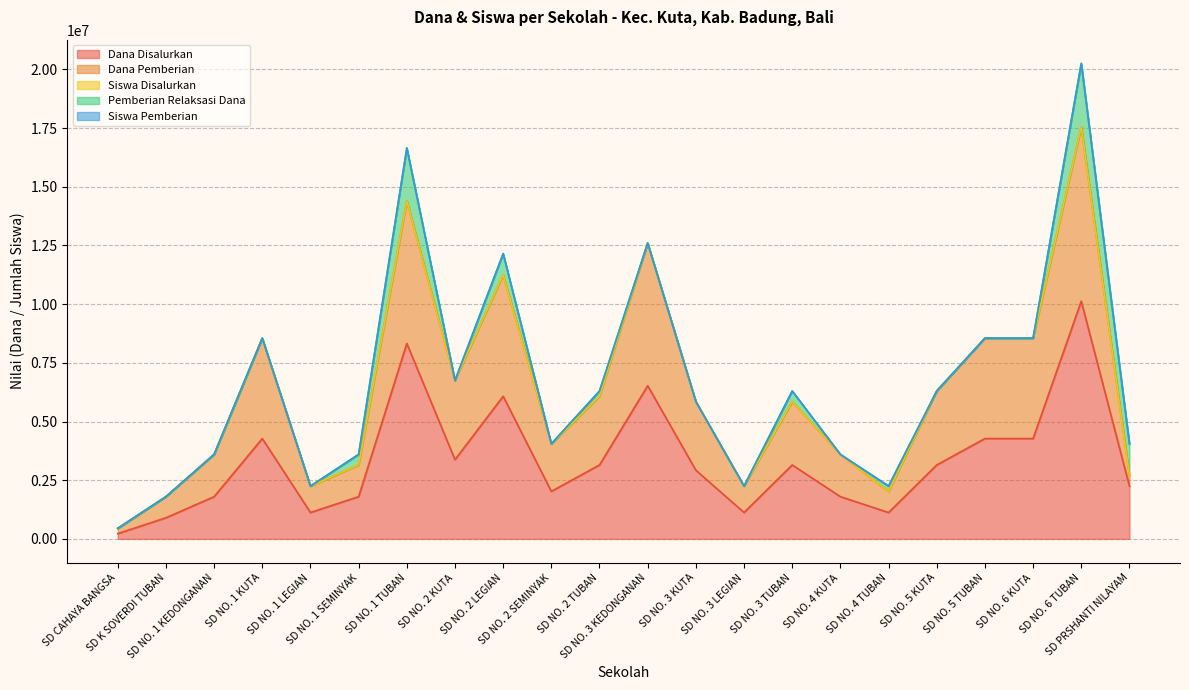

What is the highest value of the Dana Disalurkan series?

10125000